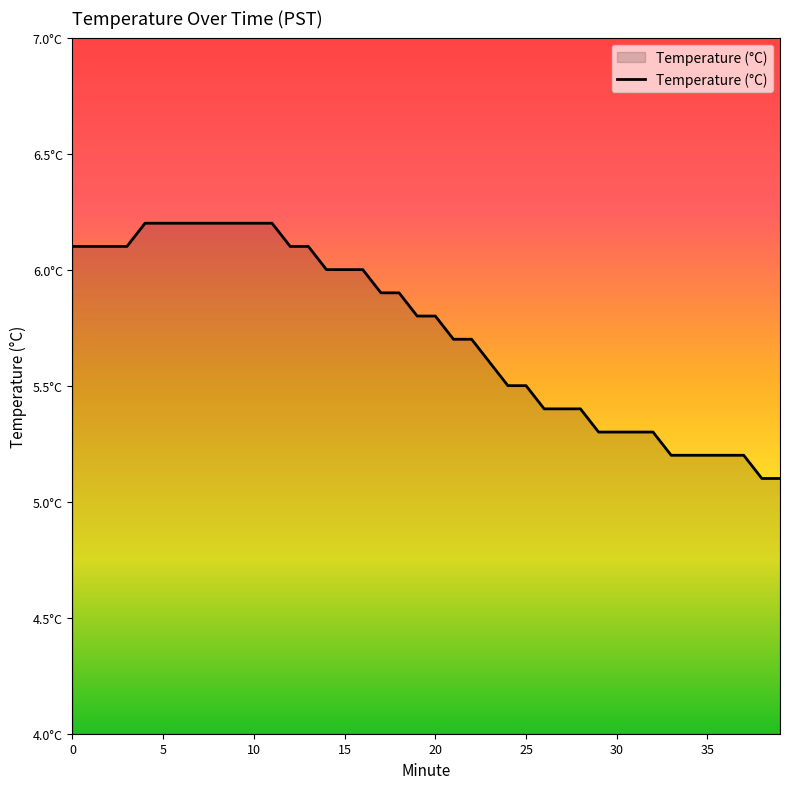

Reading left to right, transcribe all the data shown in this chart.

0=6.1	1=6.1	2=6.1	3=6.1	4=6.2	5=6.2	6=6.2	7=6.2	8=6.2	9=6.2	10=6.2	11=6.2	12=6.1	13=6.1	14=6.0	15=6.0	16=6.0	17=5.9	18=5.9	19=5.8	20=5.8	21=5.7	22=5.7	23=5.6	24=5.5	25=5.5	26=5.4	27=5.4	28=5.4	29=5.3	30=5.3	31=5.3	32=5.3	33=5.2	34=5.2	35=5.2	36=5.2	37=5.2	38=5.1	39=5.1